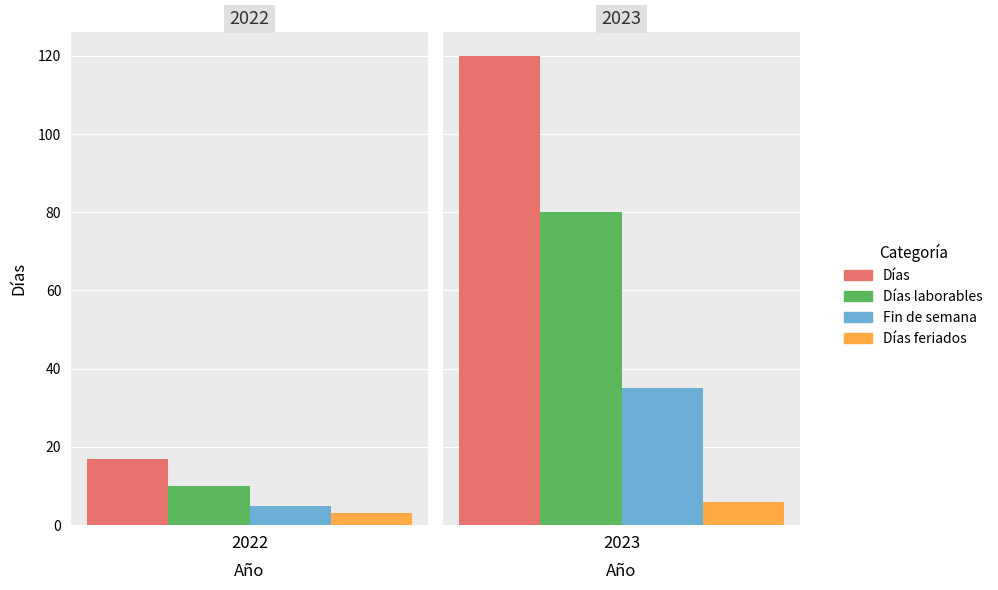

Which category has the highest value across all series?

2023